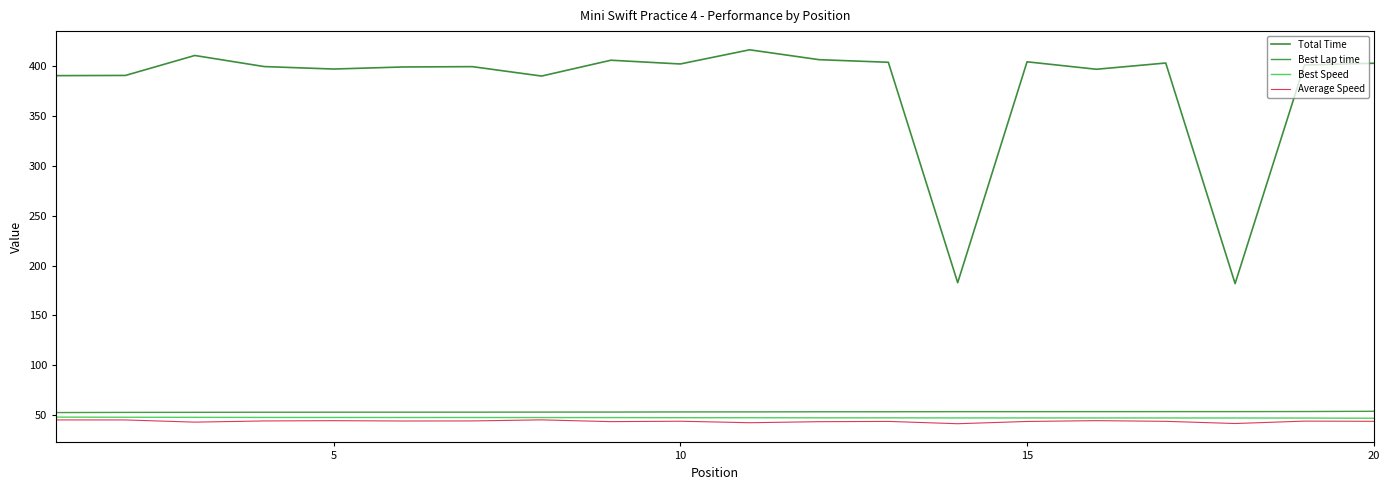

At how many categories does at least one series exceed 415?

1